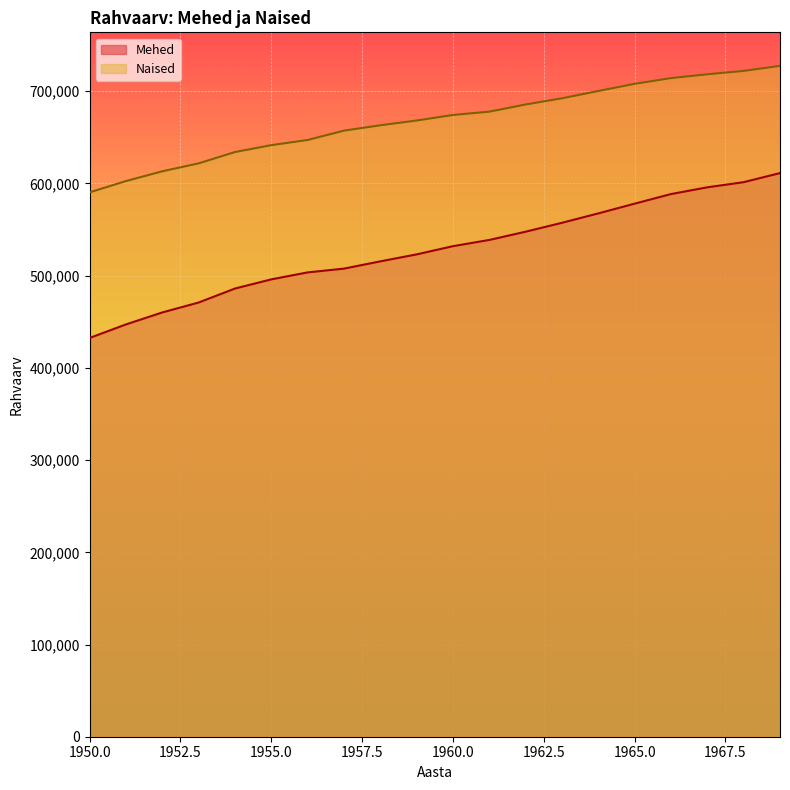

Reading left to right, extract all data points from this chart.

Mehed: 1950=432506	1951=447177	1952=460175	1953=470927	1954=486088	1955=496035	1956=503586	1957=507687	1958=515564	1959=523118	1960=532034	1961=538783	1962=547734	1963=557386	1964=567580	1965=578142	1966=588549	1967=595864	1968=601452	1969=611290
Naised: 1950=590400	1951=602654	1952=613264	1953=621836	1954=634125	1955=641605	1956=647205	1957=657322	1958=663153	1959=668310	1960=674328	1961=677929	1962=685707	1963=692418	1964=700330	1965=708120	1966=714321	1967=718459	1968=722117	1969=727568